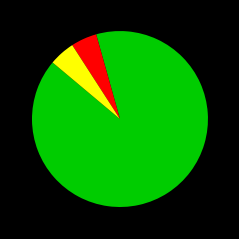

Is there a majority slice in this chart?

Yes